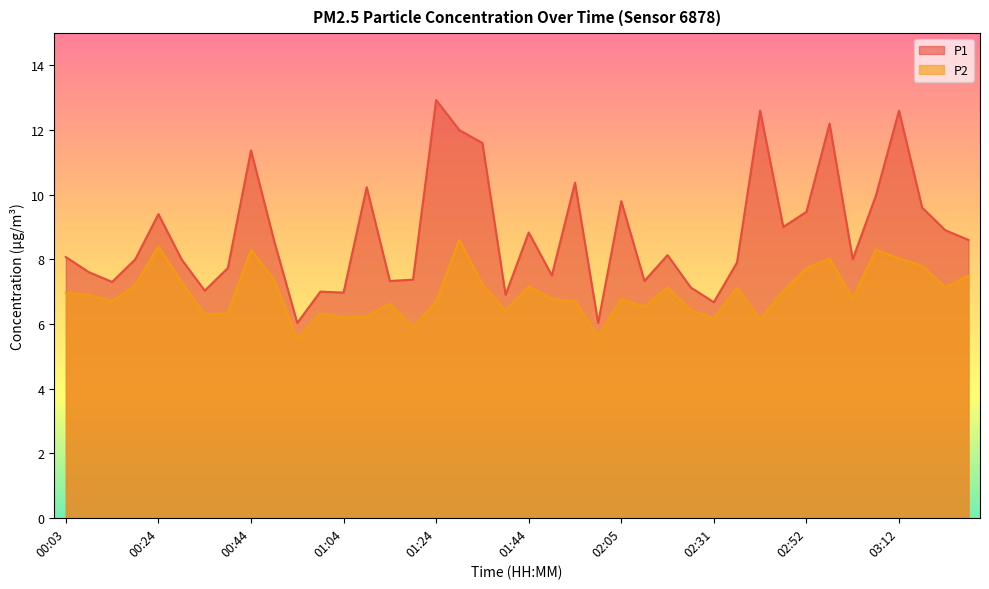

How many interior local peaks does the P2 series have?

11